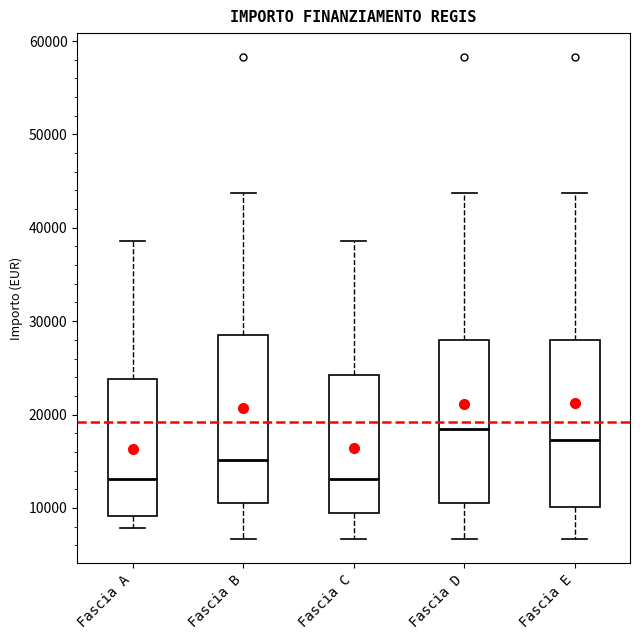

Where does the upper whisker of the box for Fascia D end on the y-axis? The values are not printed on the chart, so give them approximately, as read against the axis.

44000